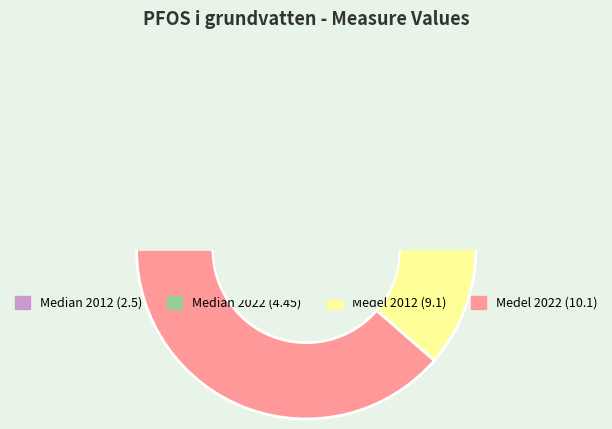

To the nearest percent, what percentage of the pie is Medel 2022?

39%